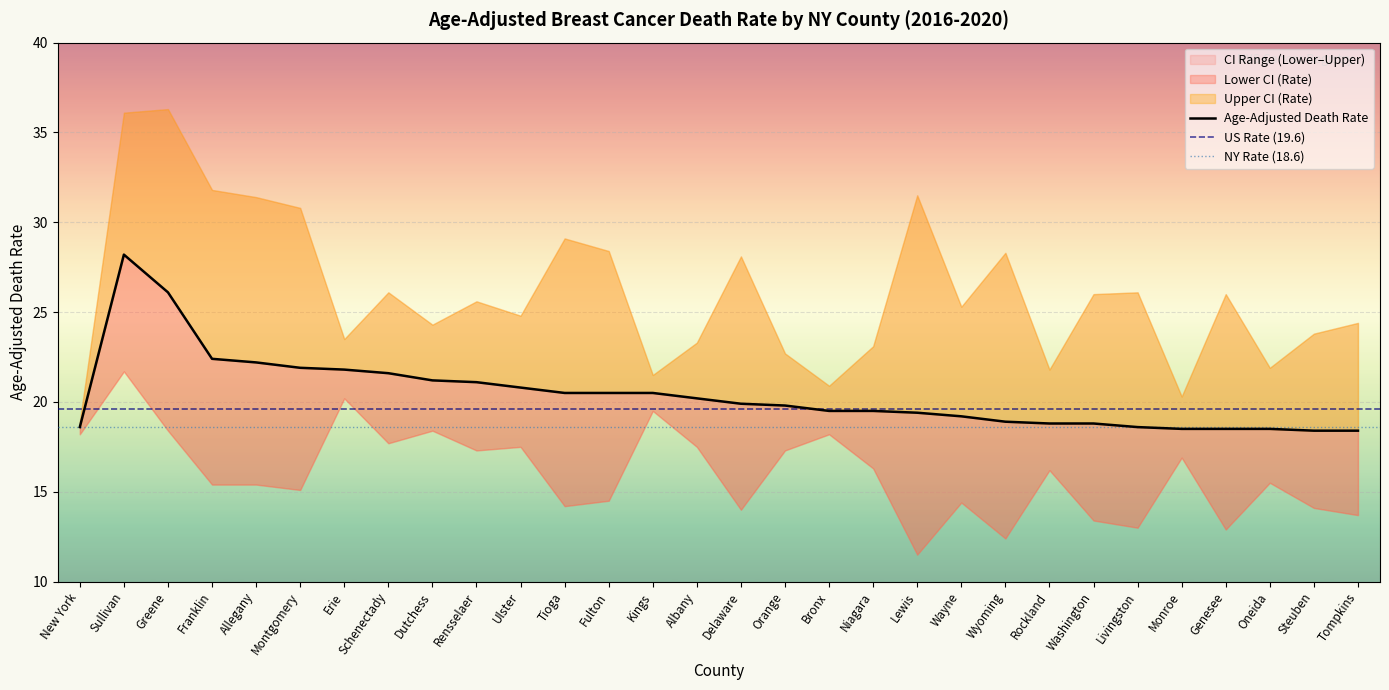

What is the average value of the Lower CI (Rate) series?

16.0